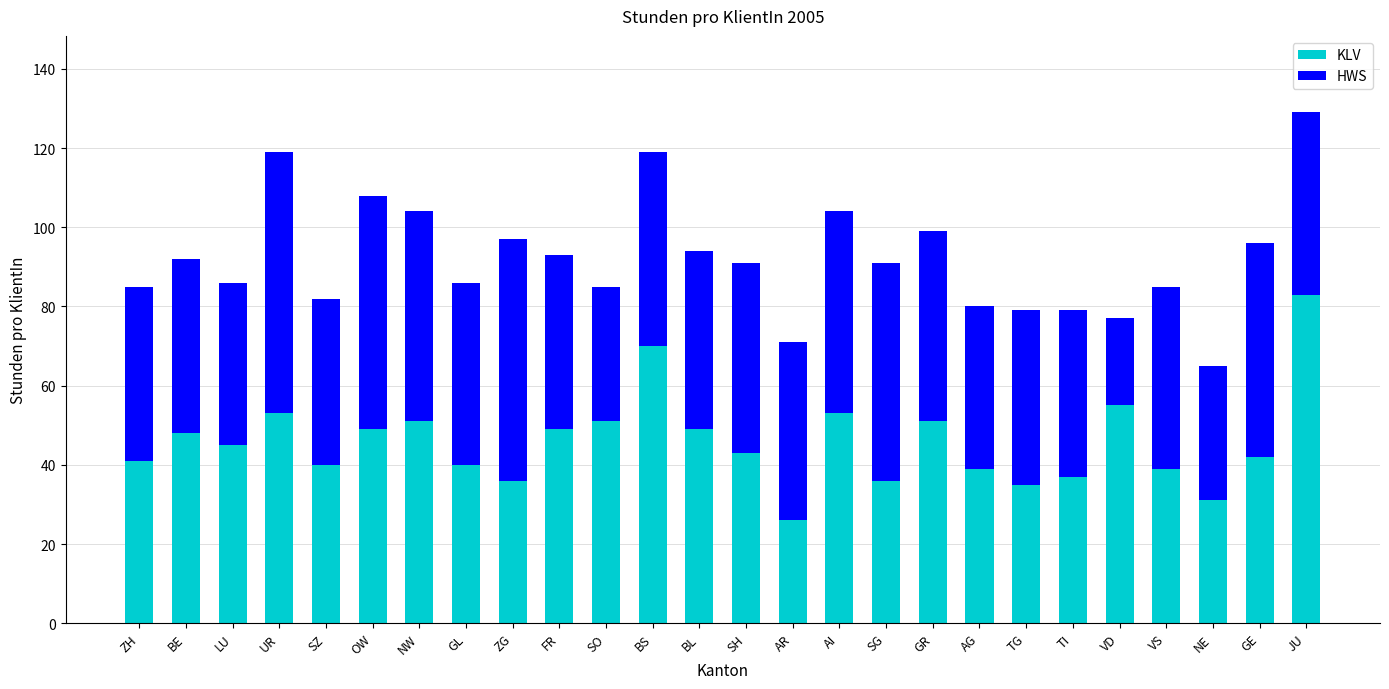

What is the maximum value for KLV?

83